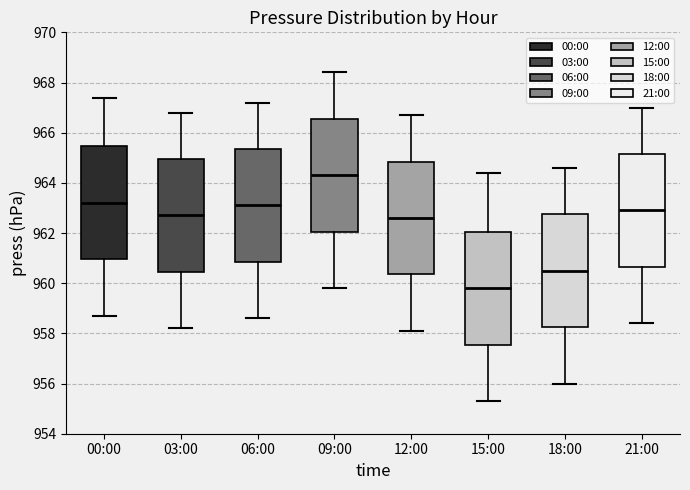

Where is the upper edge of the box for 21:00 on the y-axis? The values are not printed on the chart, so give them approximately, as read against the axis.

965.2